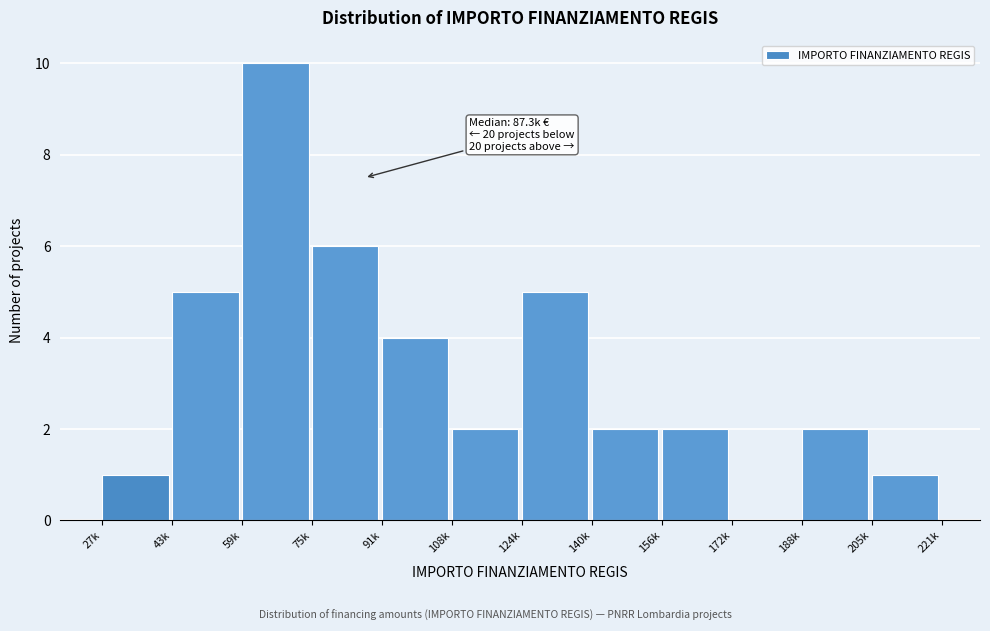

Reading left to right, list all the values displayed in this chart.

27k=1	43k=5	59k=10	75k=6	91k=4	108k=2	124k=5	140k=2	156k=2	172k=0	188k=2	205k=1